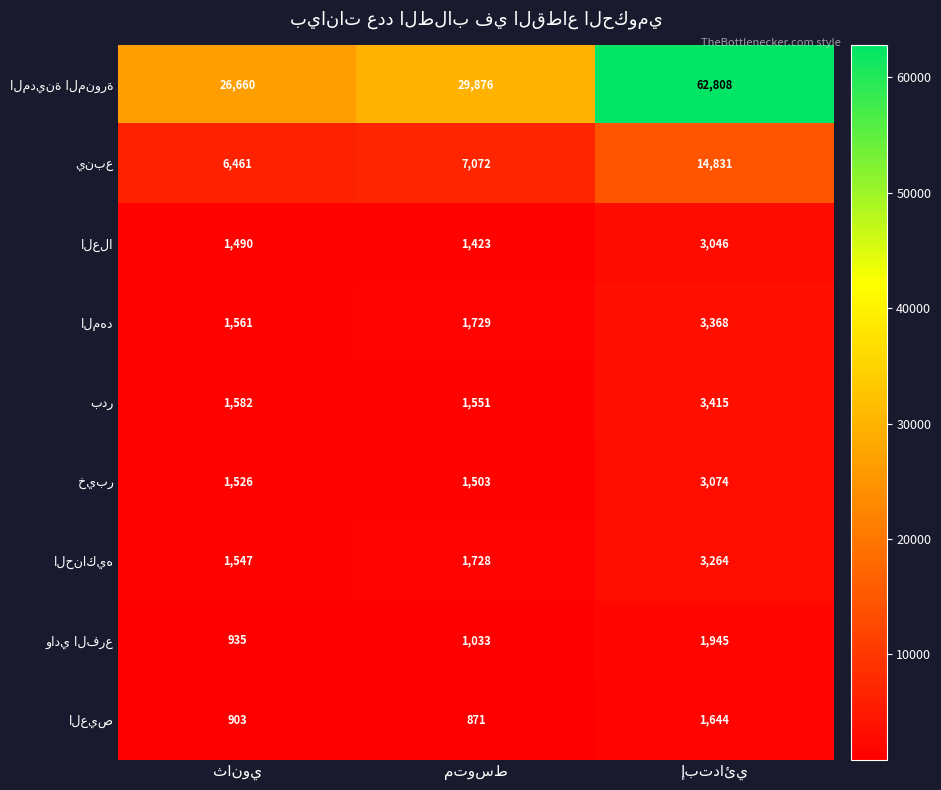

What is the greatest value displayed?

62808